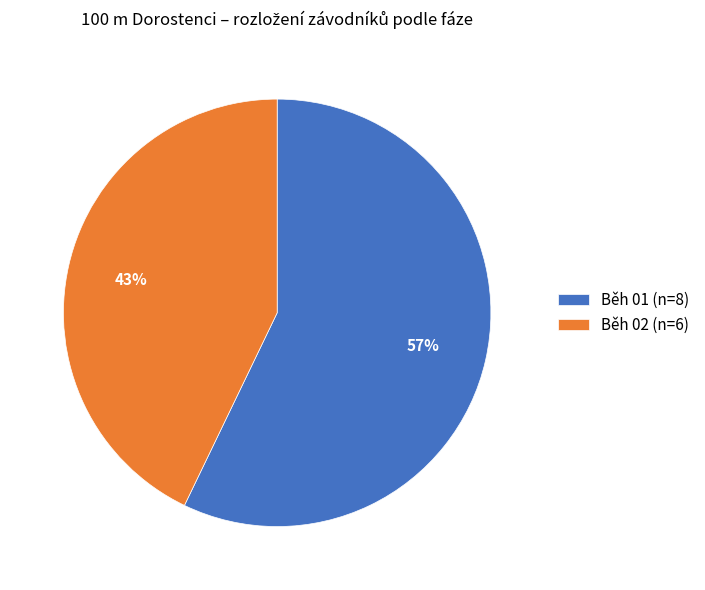

What is the smallest slice in the pie chart?

Běh 02